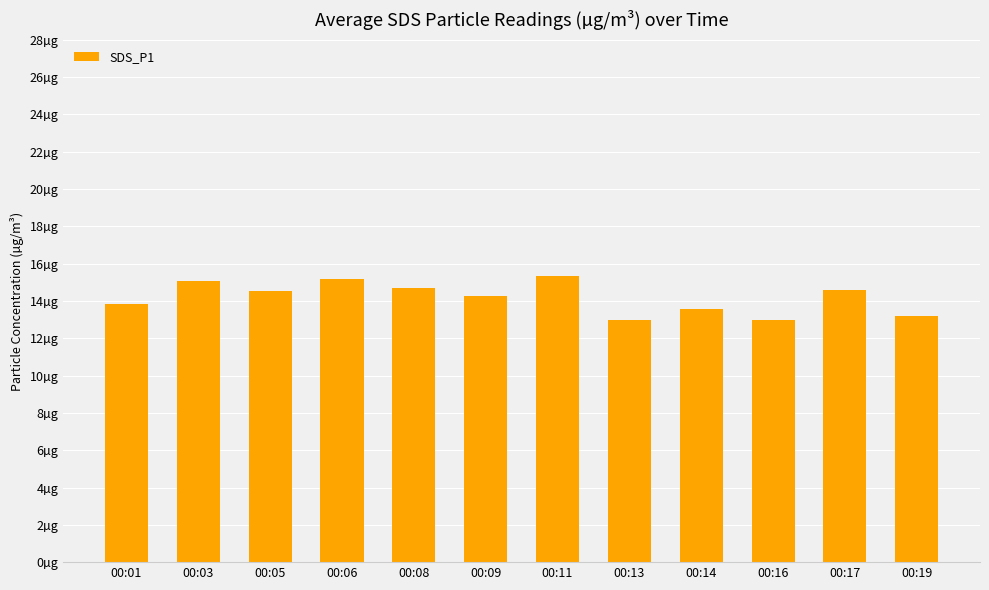

Where does the data first go above 14?

00:03